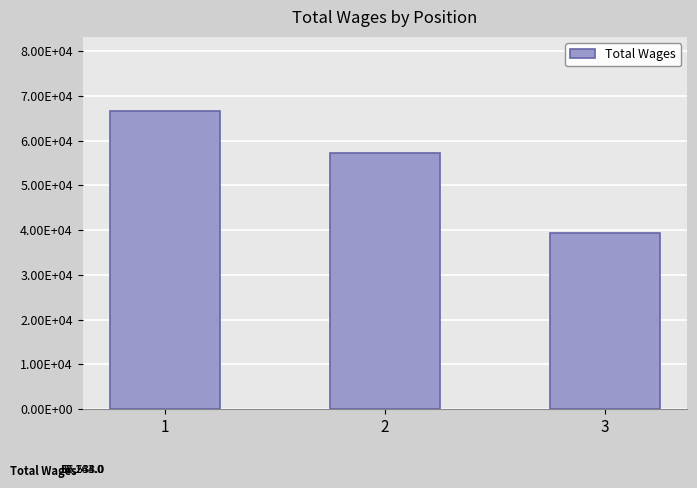

List the labels in order of value, largest first.

1, 2, 3